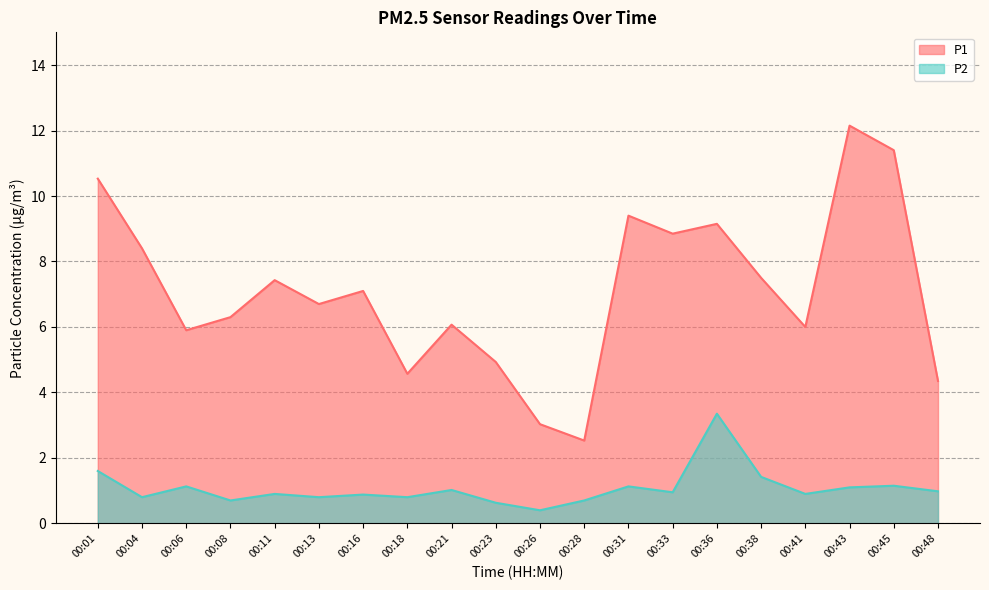

How many lines are shown in the chart?

2